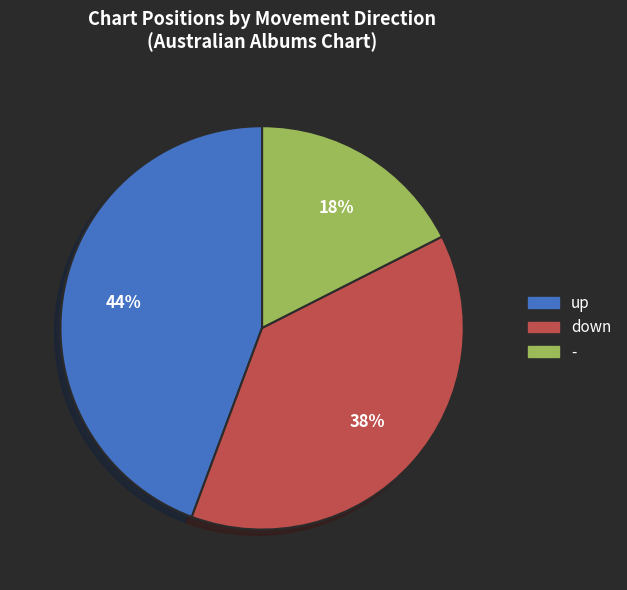

To the nearest percent, what is the difference between the up and down slice percentages?

6%